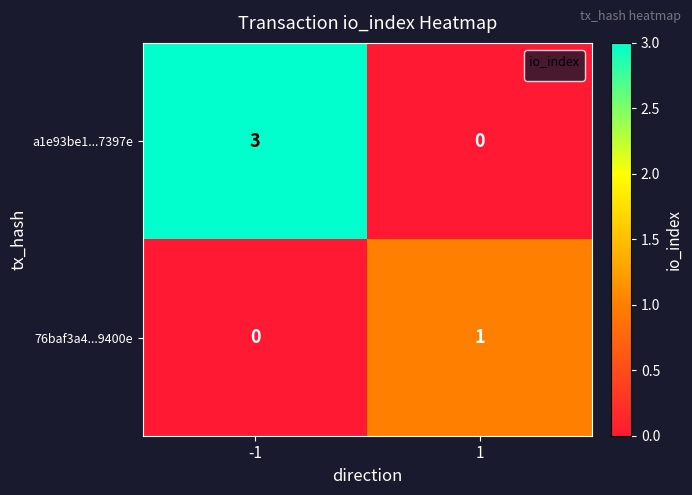

Is it true that a1e93be1...7397e equals 3 at -1?

True